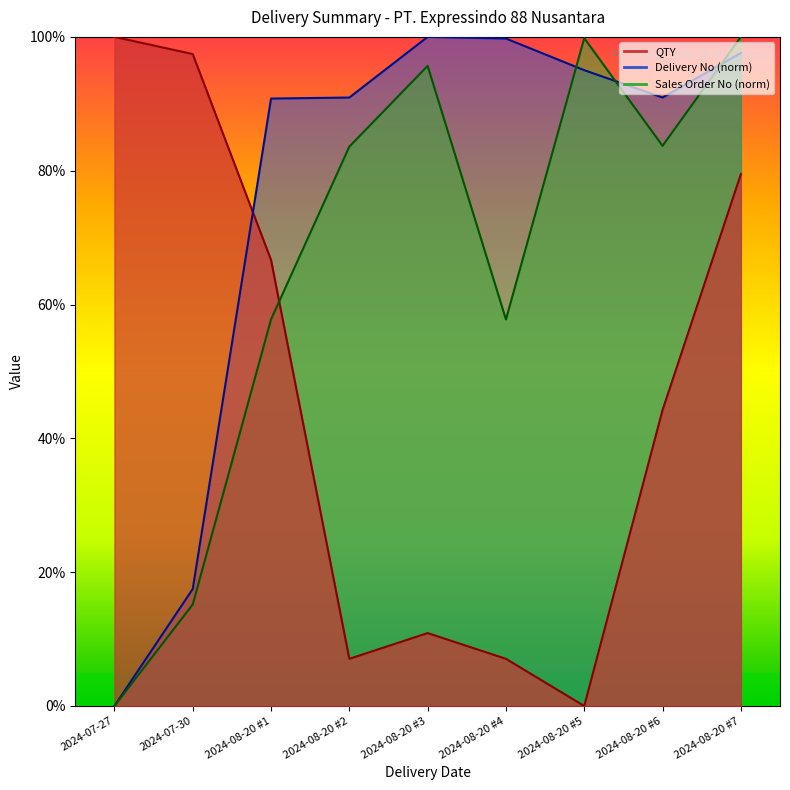

What is the value of the Sales Order No point at the 7th from the left?

99.8